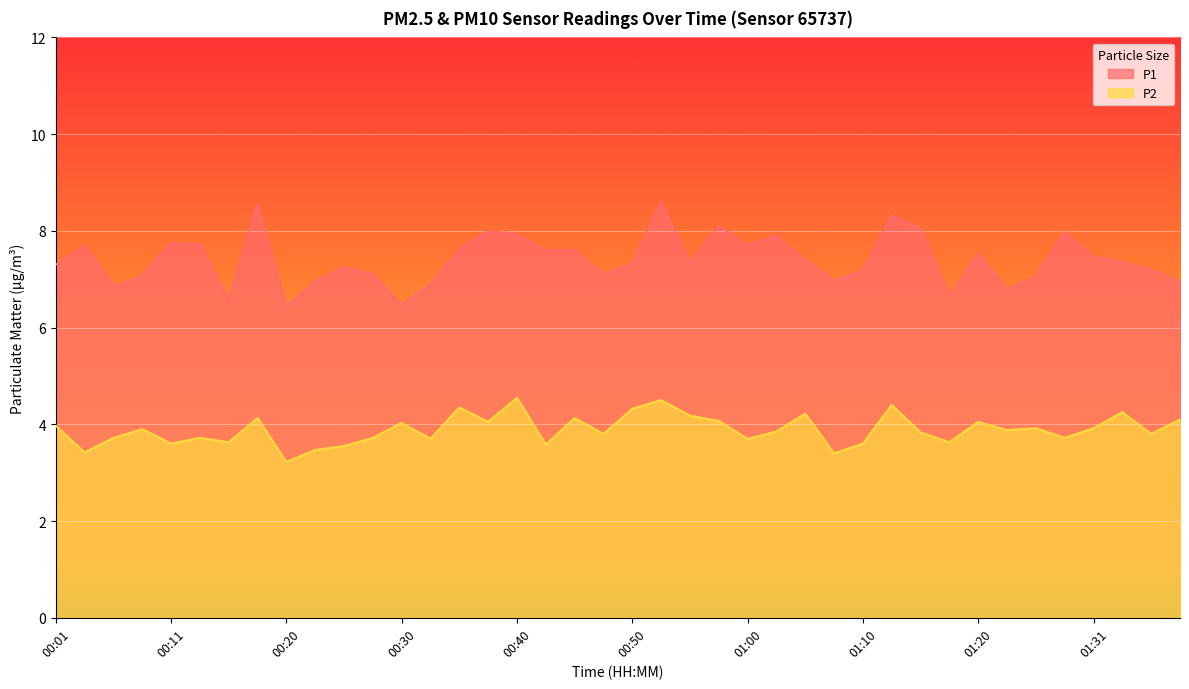

True or false: P2 and P1 cross at least once.

False